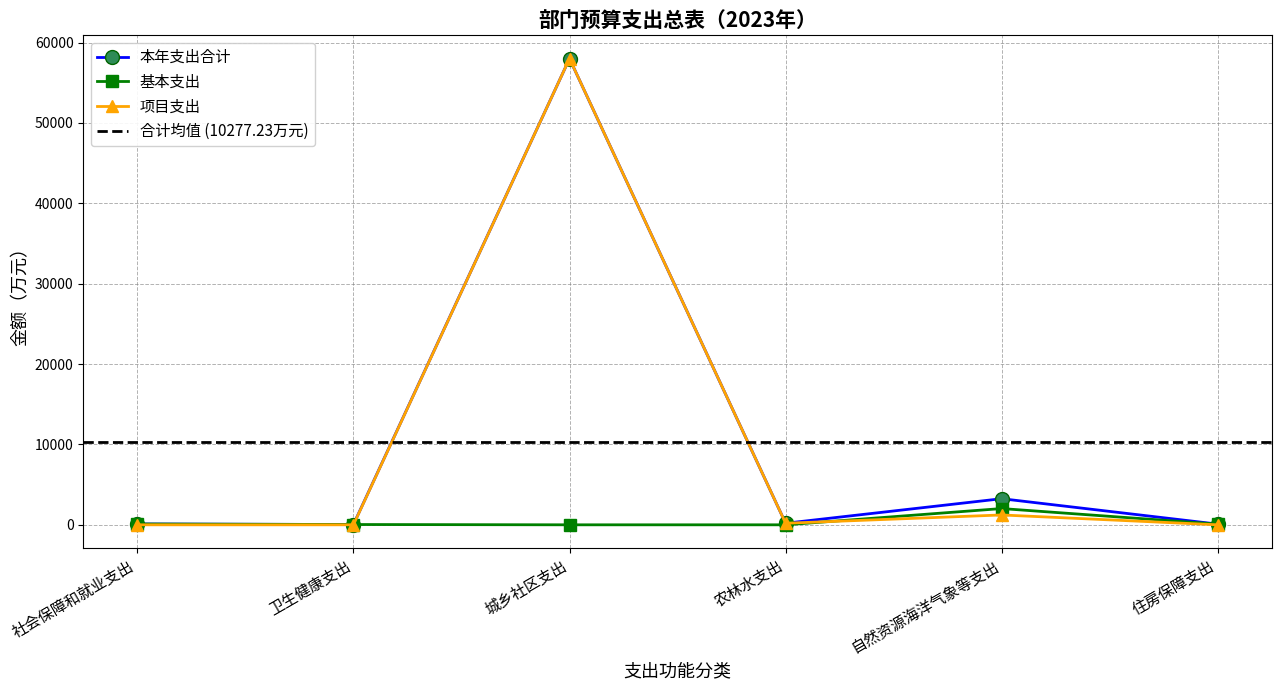

What position from the left is 自然资源海洋气象等支出?

5